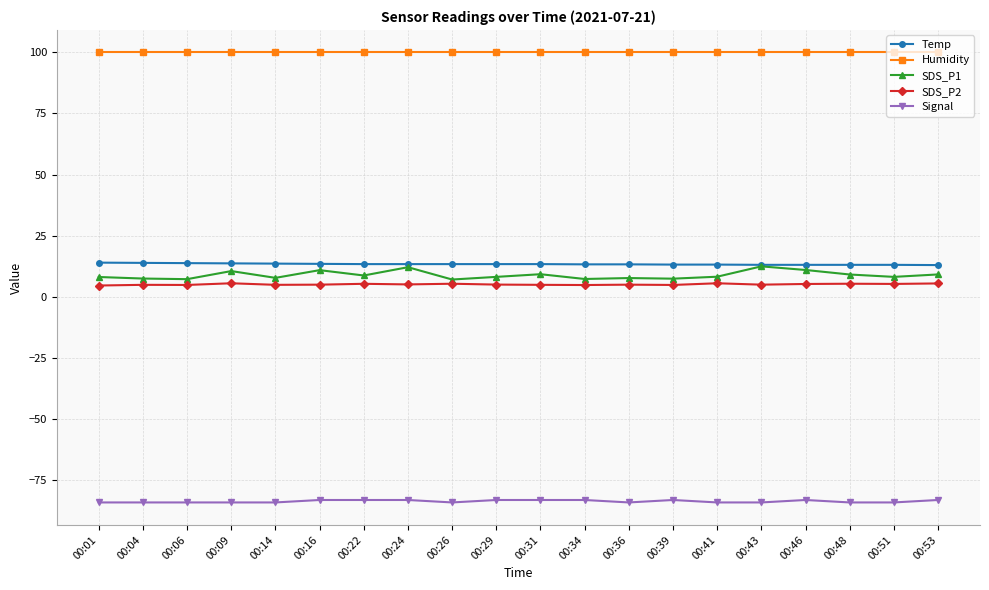

True or false: Humidity and Signal intersect in this chart.

False